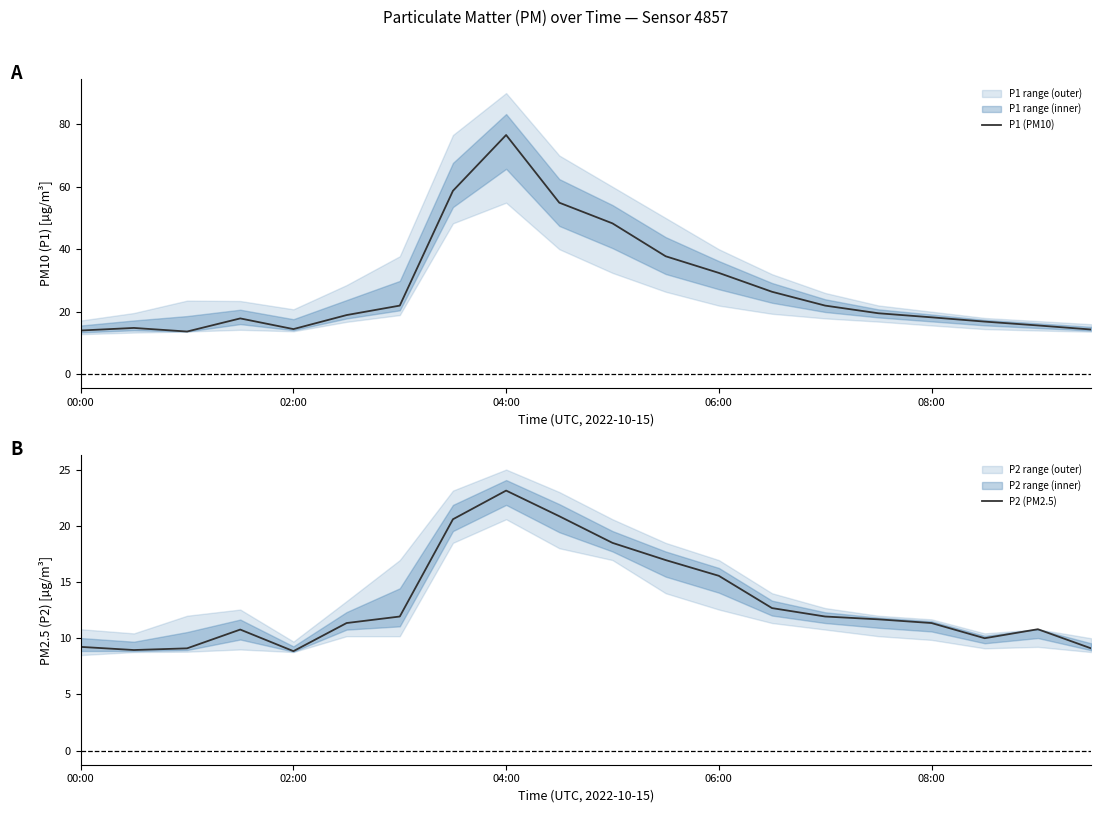

The value of P2 (PM2.5) at 02:00 is 8.8. True or false?

True